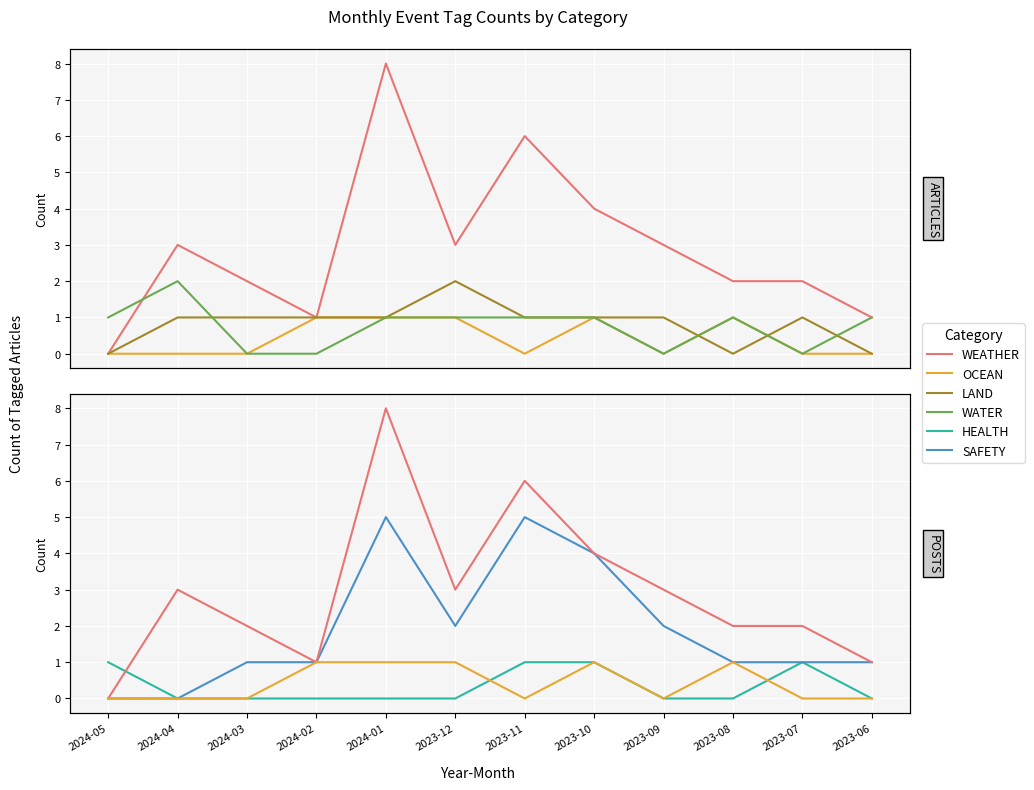

Rank the series by their maximum value, from highest to lowest.

WEATHER, SAFETY, LAND, WATER, OCEAN, HEALTH